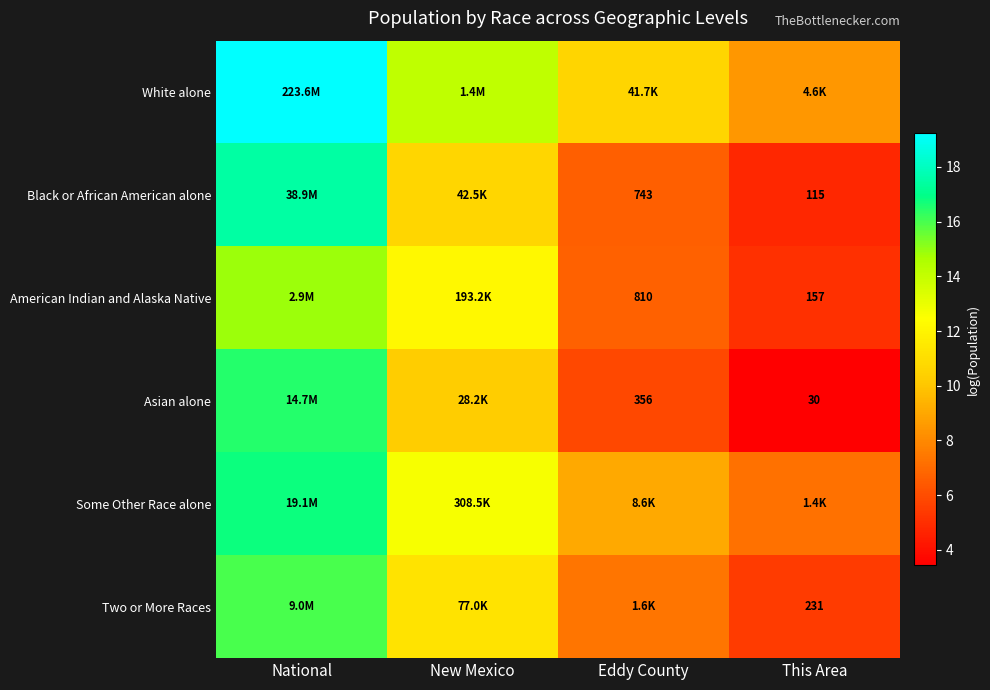

List the series in order of their peak value, highest first.

White alone, Black or African American alone, Some Other Race alone, Asian alone, Two or More Races, American Indian and Alaska Native